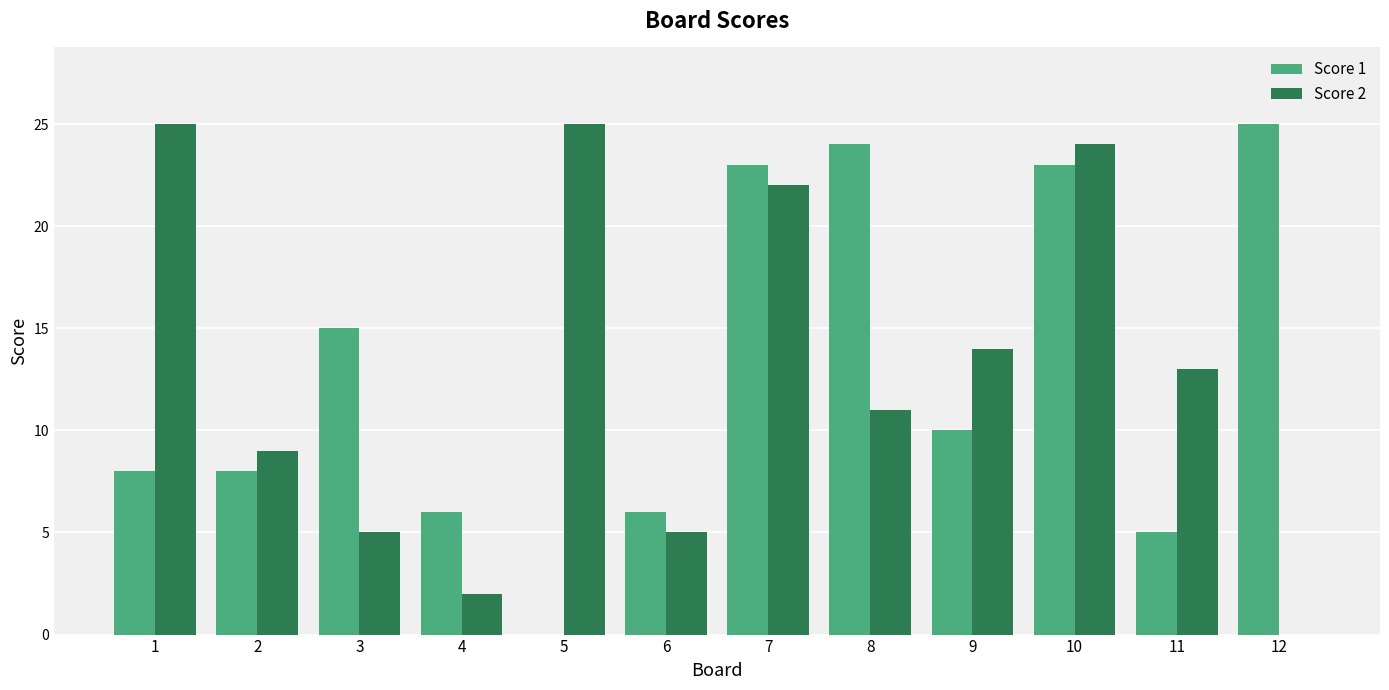

Is the value of Score 2 at 8 greater than the value of Score 1 at 7?

No